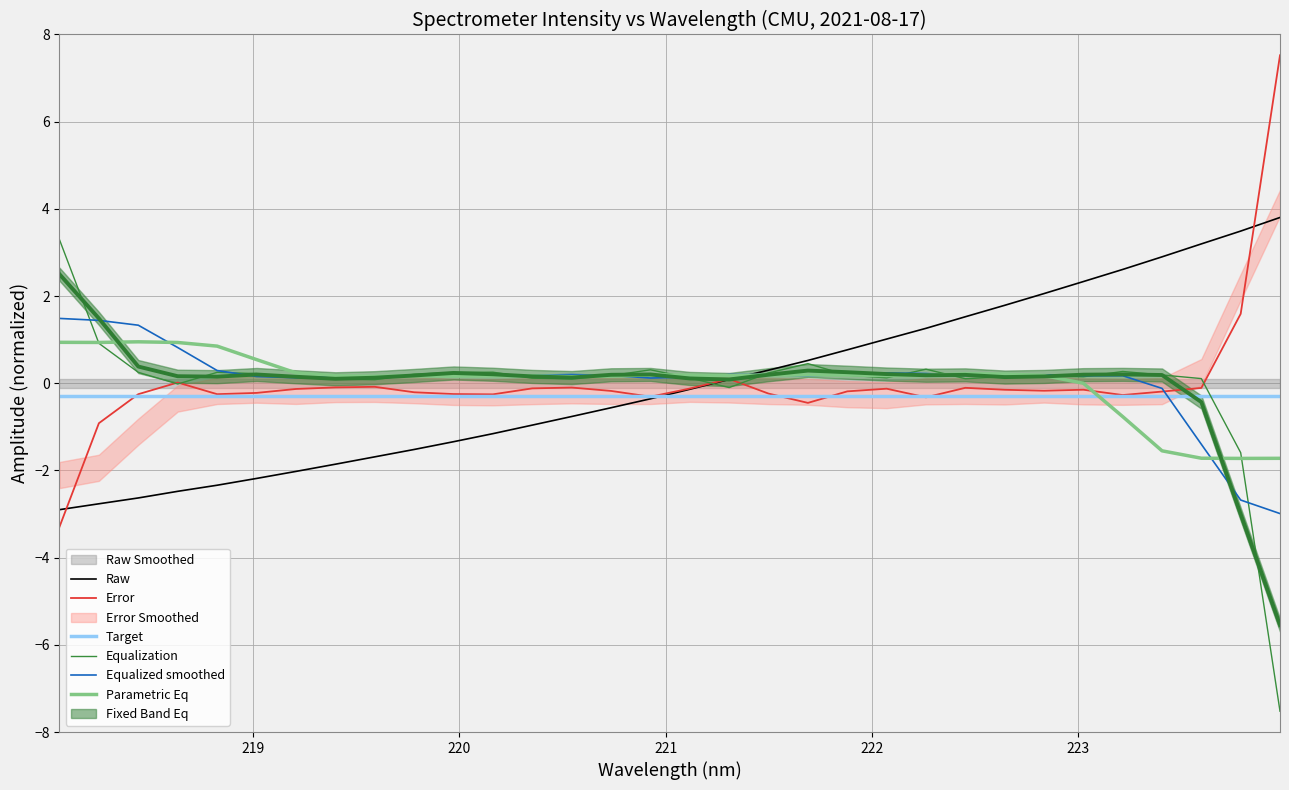

What is the maximum value for Raw?

3.8